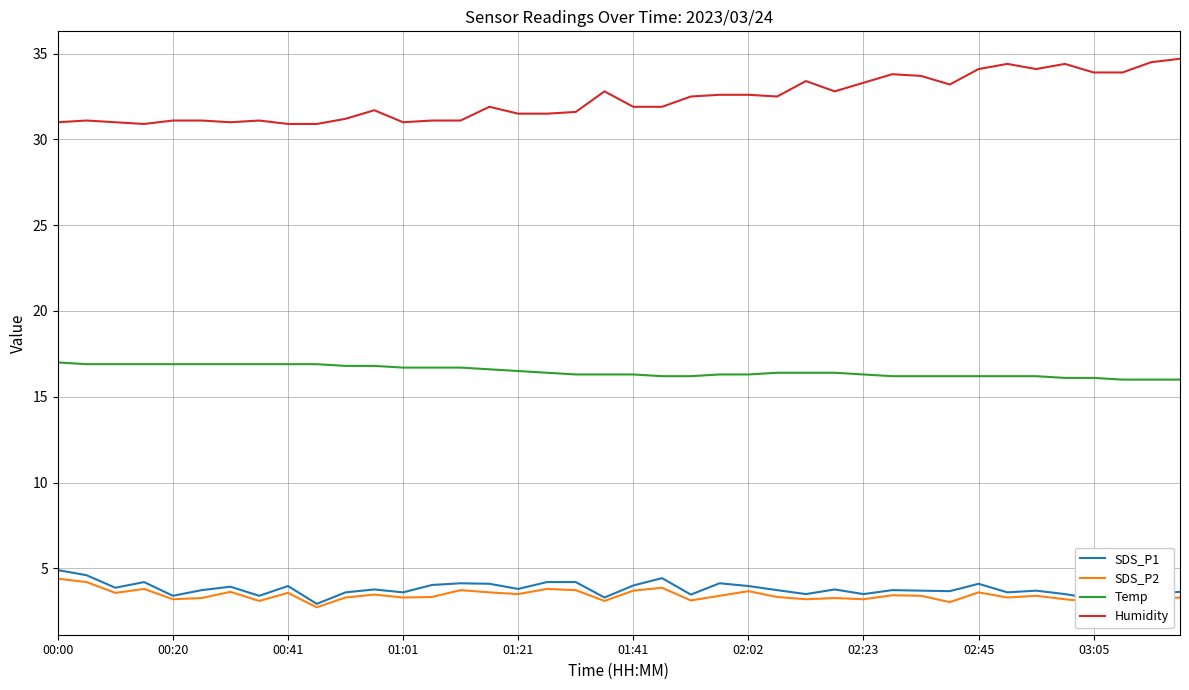

True or false: SDS_P2 and Temp intersect in this chart.

False